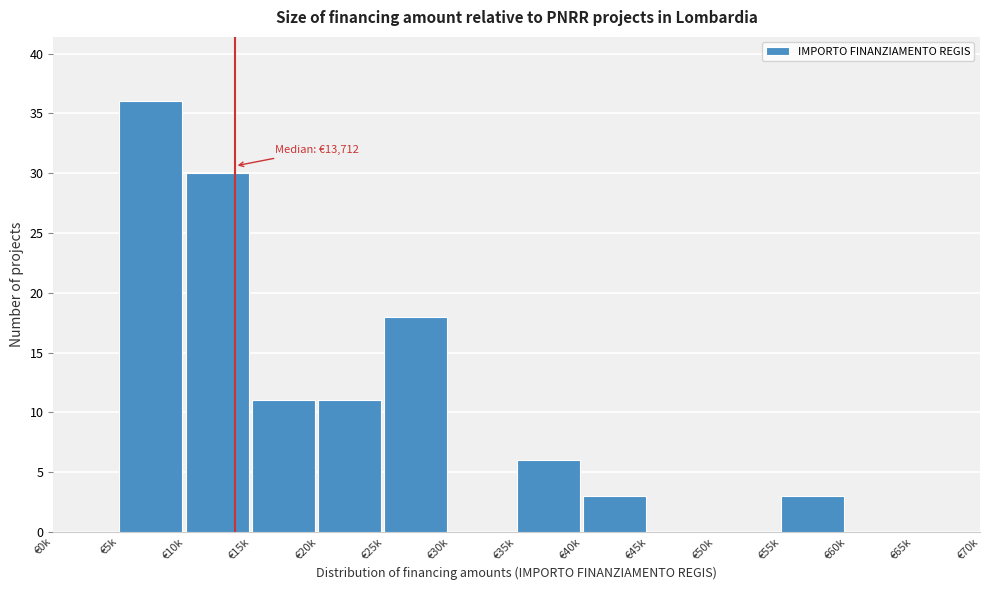

Reading right to left, transcribe all the data shown in this chart.

€65k=0	€60k=0	€55k=3	€50k=0	€45k=0	€40k=3	€35k=6	€30k=0	€25k=18	€20k=11	€15k=11	€10k=30	€5k=36	€0k=0